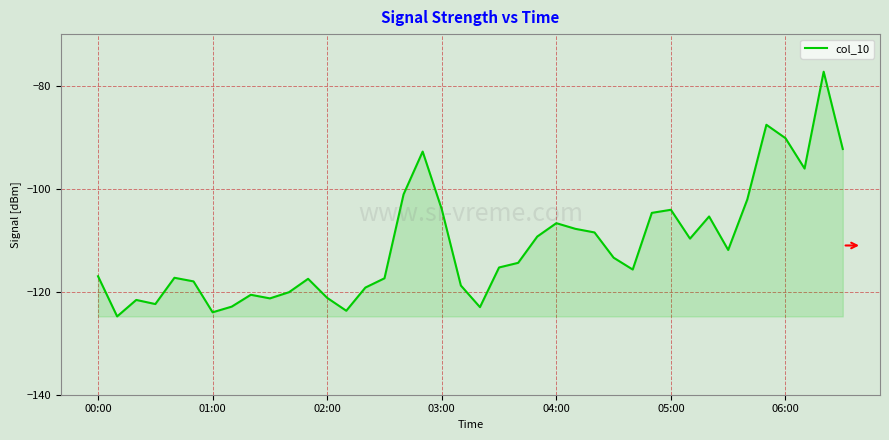

What is the sum of all values?

-4441.2